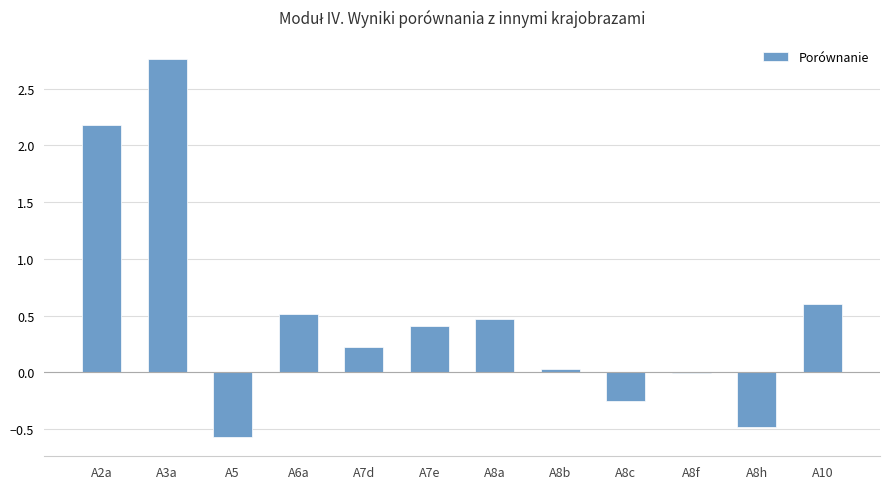

Which label corresponds to the largest value in the chart?

A3a